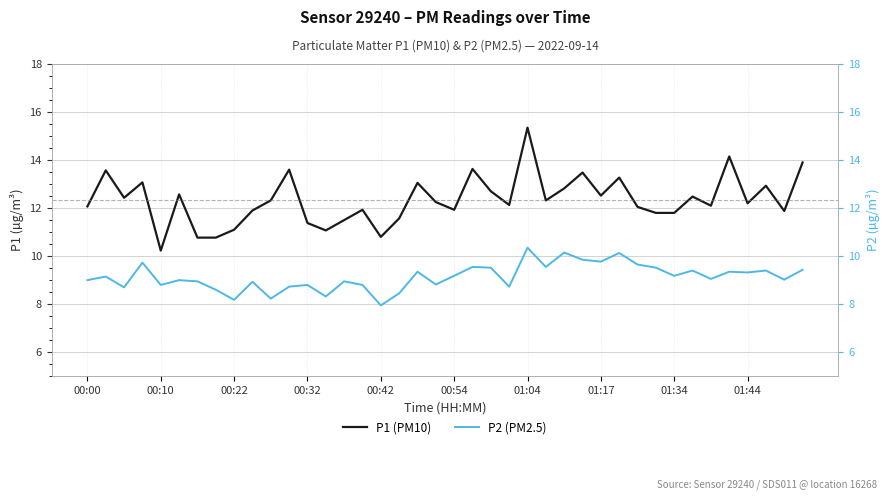

At which label does P1 (PM10) first exceed 12?

00:00